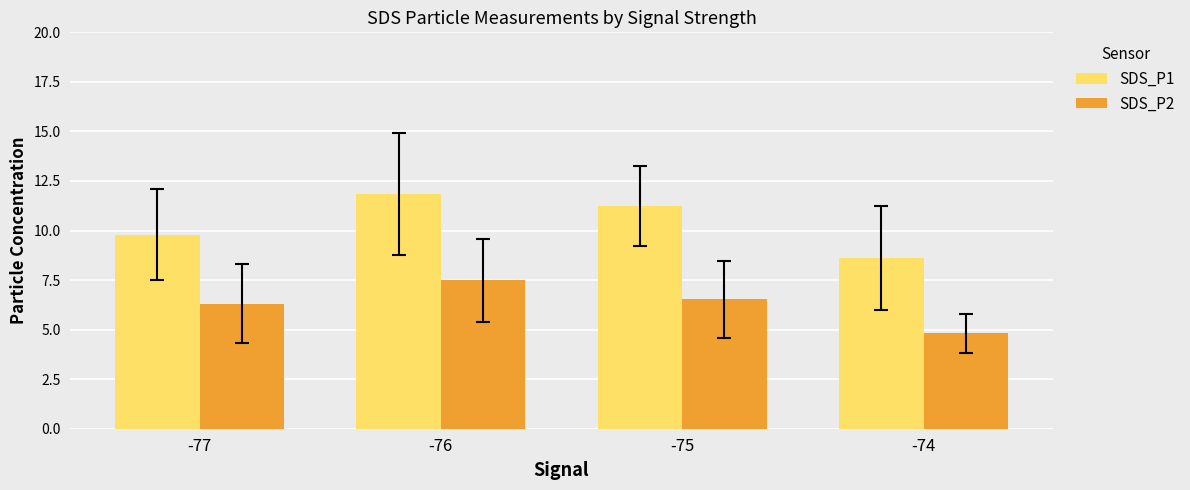

Reading right to left, list all the values displayed in this chart.

SDS_P1: 8.6	11.2	11.8	9.8
SDS_P2: 4.8	6.5	7.5	6.3